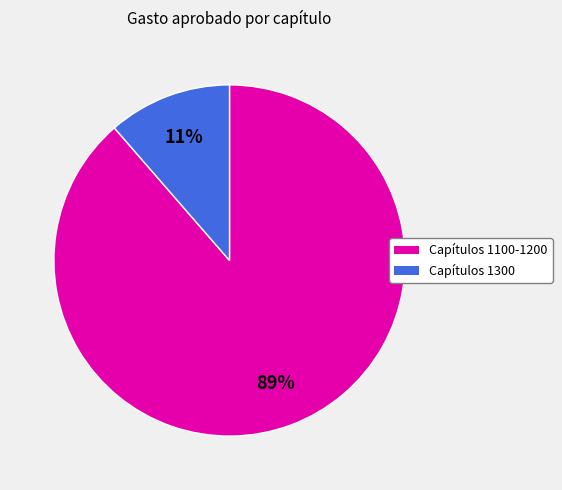

Count the number of slices in the pie.

2